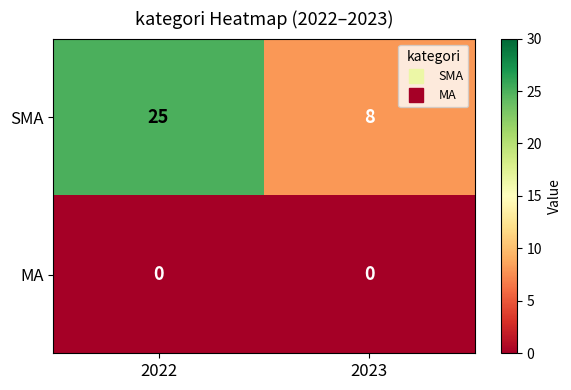

Rank the series at 2022 from lowest to highest value.

MA, SMA